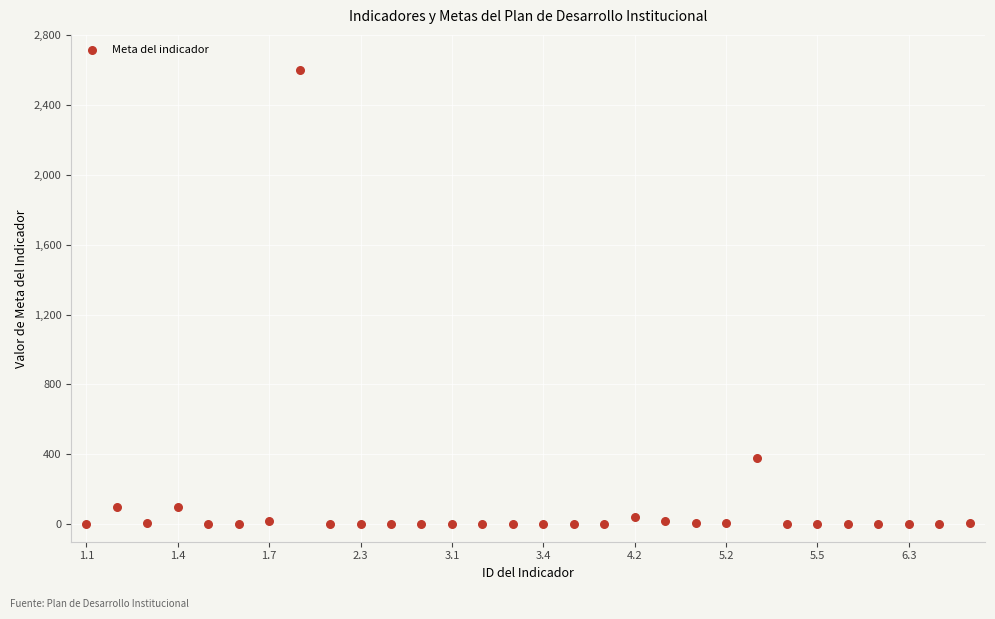

What Y value in the scatter plot is closest to 1300?

380.0